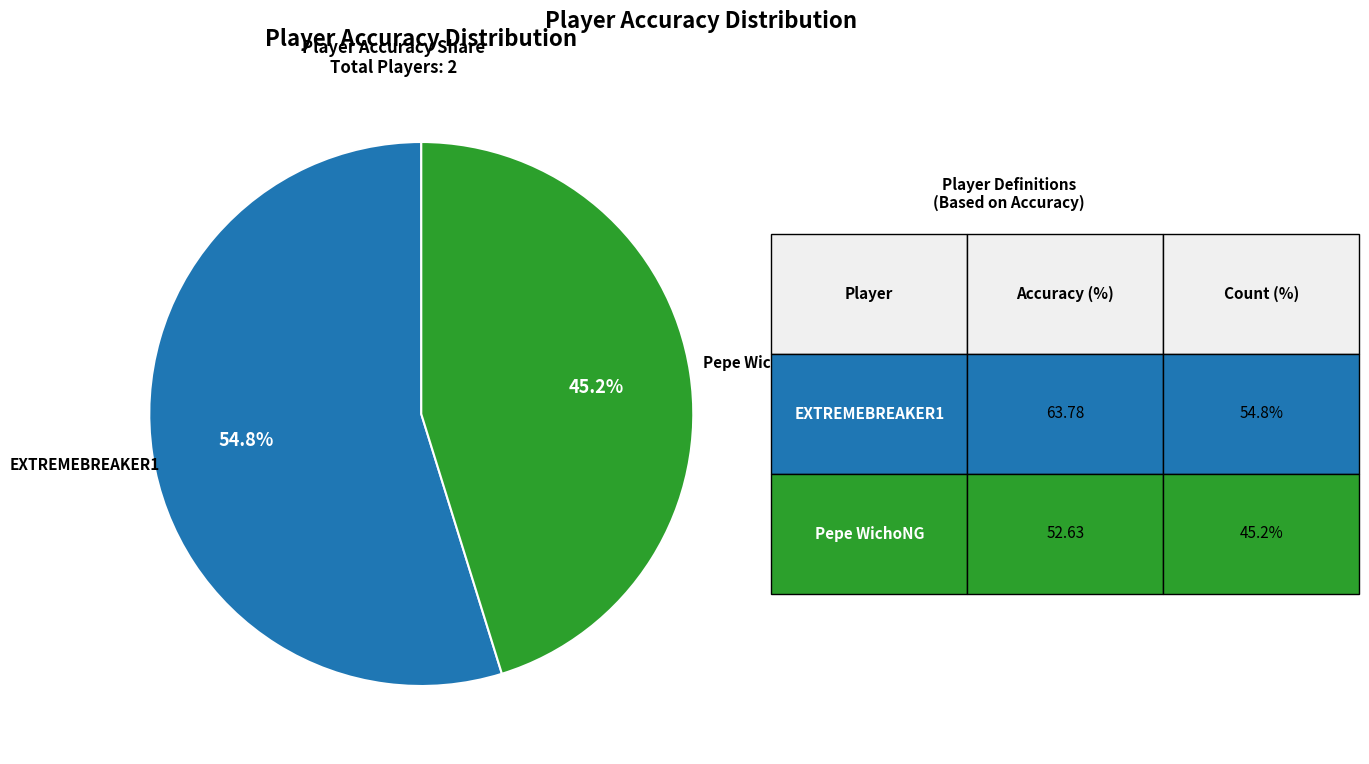

Count the number of slices in the pie.

2